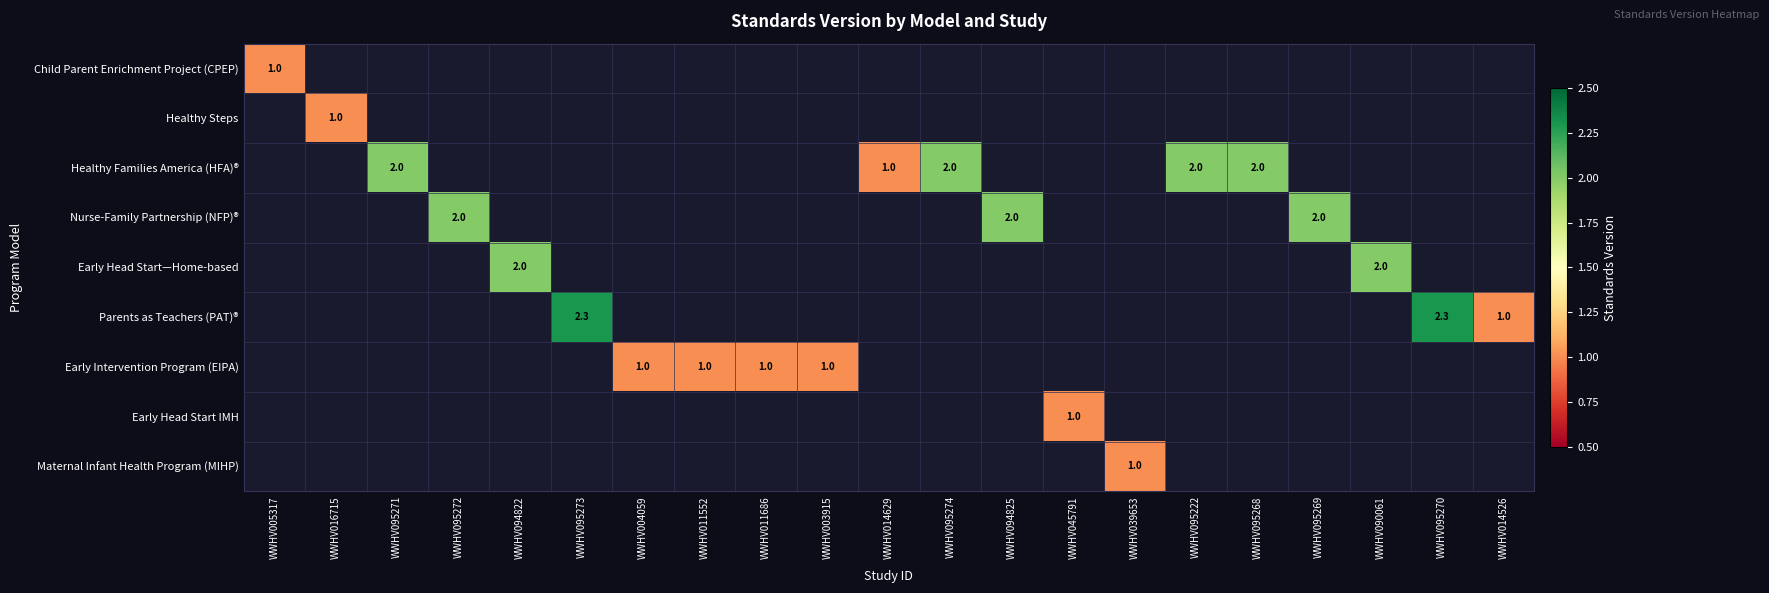

What is the total value across all series at WWHV095270?

2.3